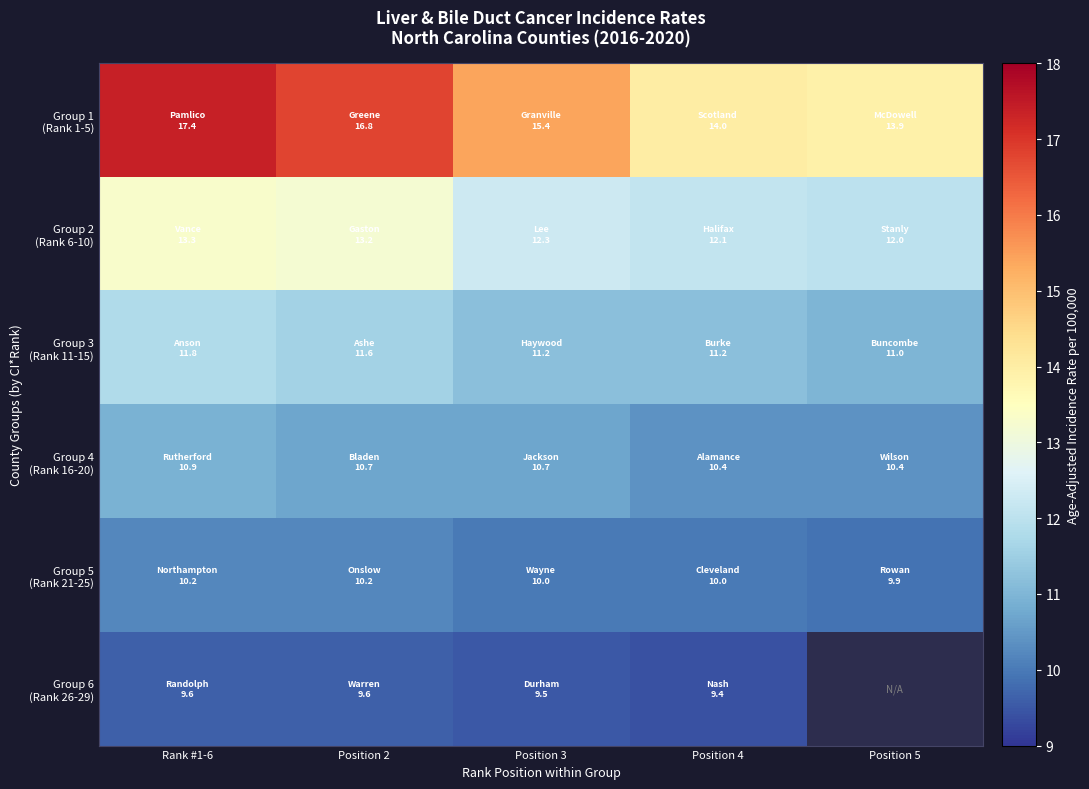

What is the sum of all Group 5 (Rank 21-25) values?

50.3